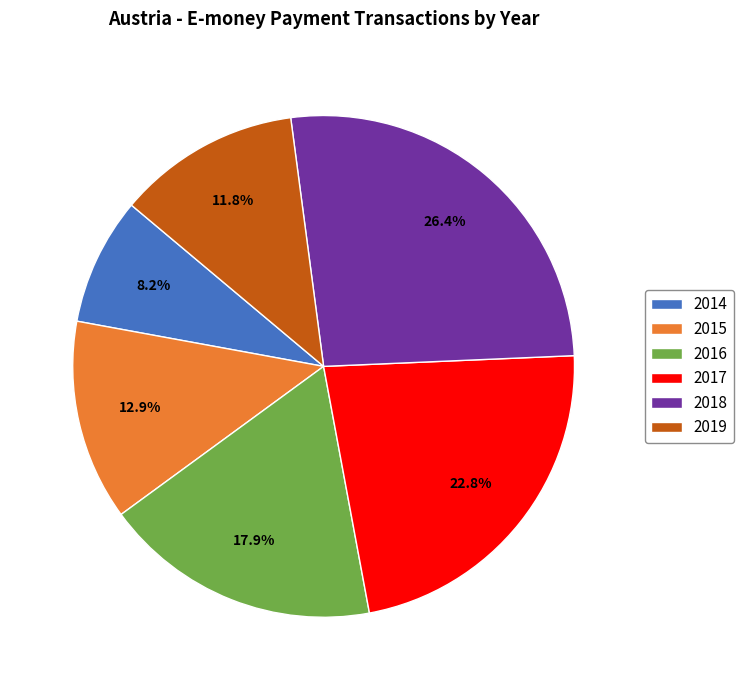

The 2014 slice represents 19% of the pie. True or false?

False